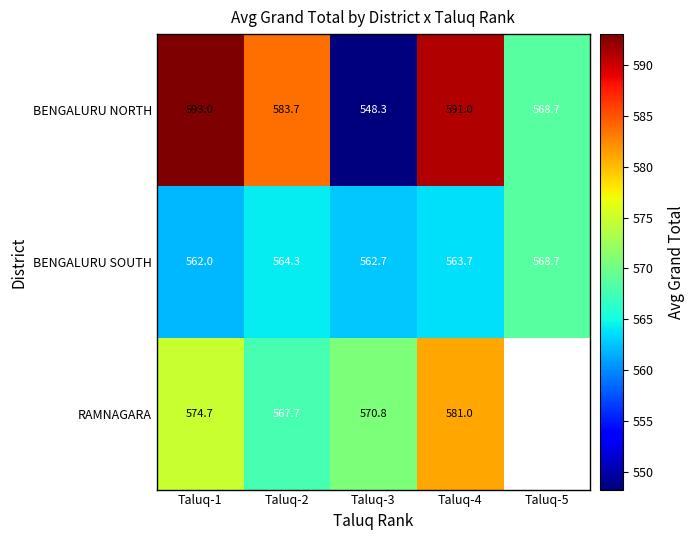

Which series changed the most between Taluq-2 and Taluq-4?

RAMNAGARA